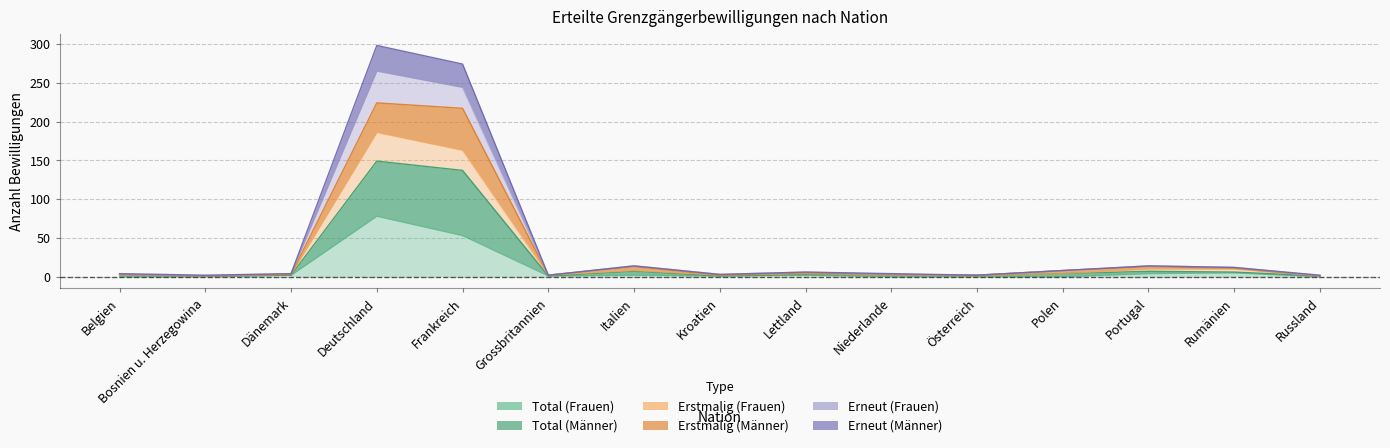

True or false: Erstmalig (Frauen) and Total (Frauen) intersect in this chart.

False